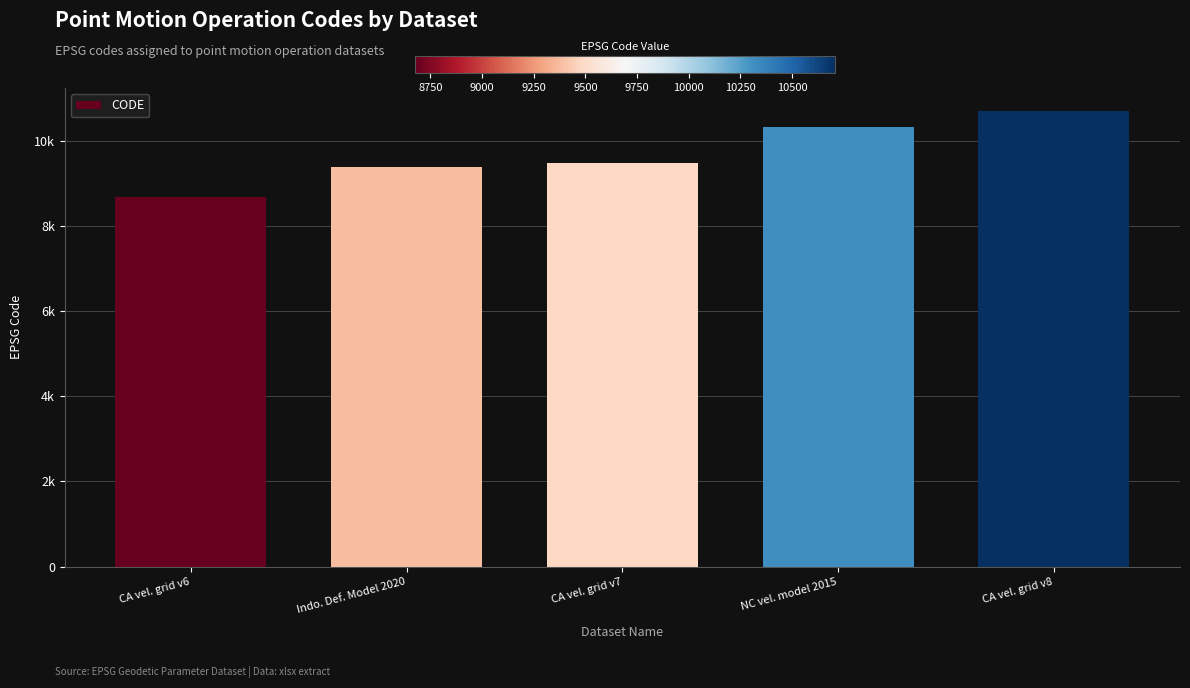

Which label corresponds to the smallest value in the chart?

CA vel. grid v6